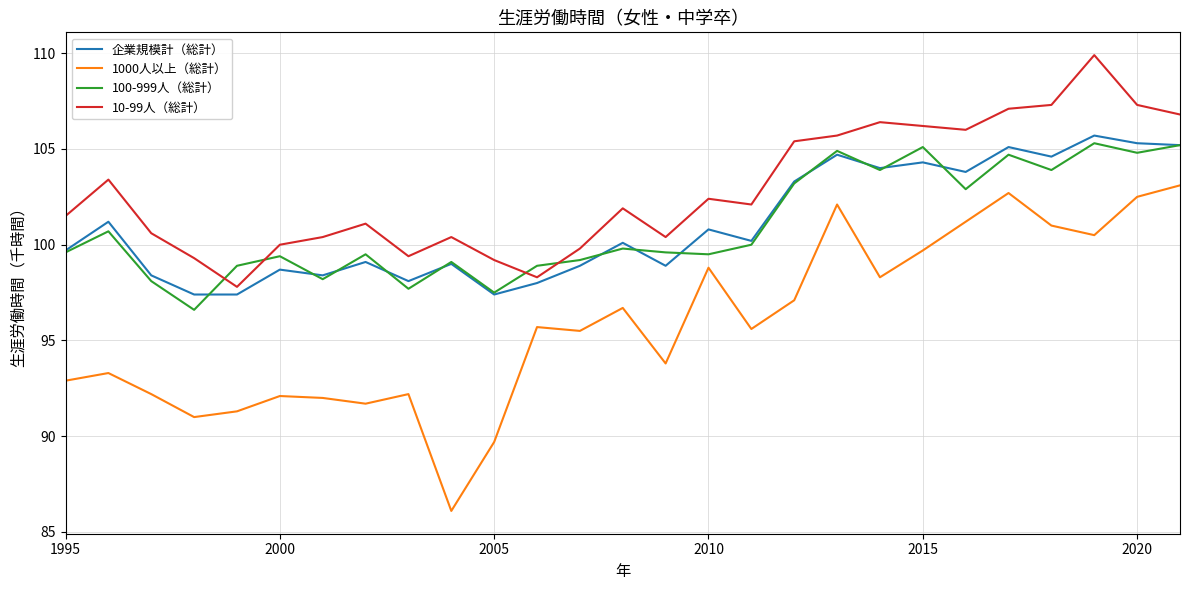

True or false: 100-999人（総計） and 1000人以上（総計） intersect in this chart.

False